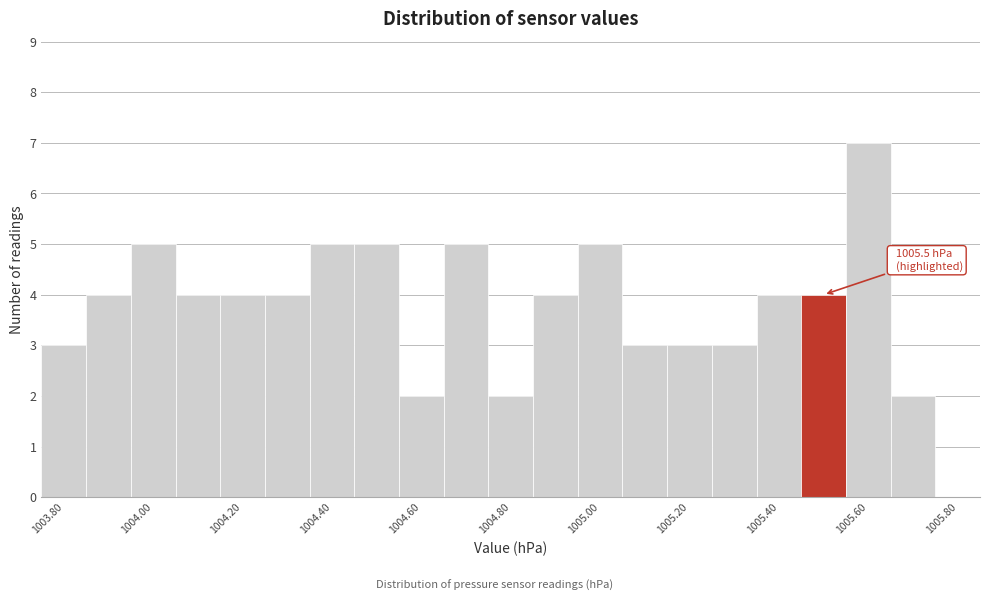

Over which range of the x-axis is the bar tallest?

1005.55 to 1005.65